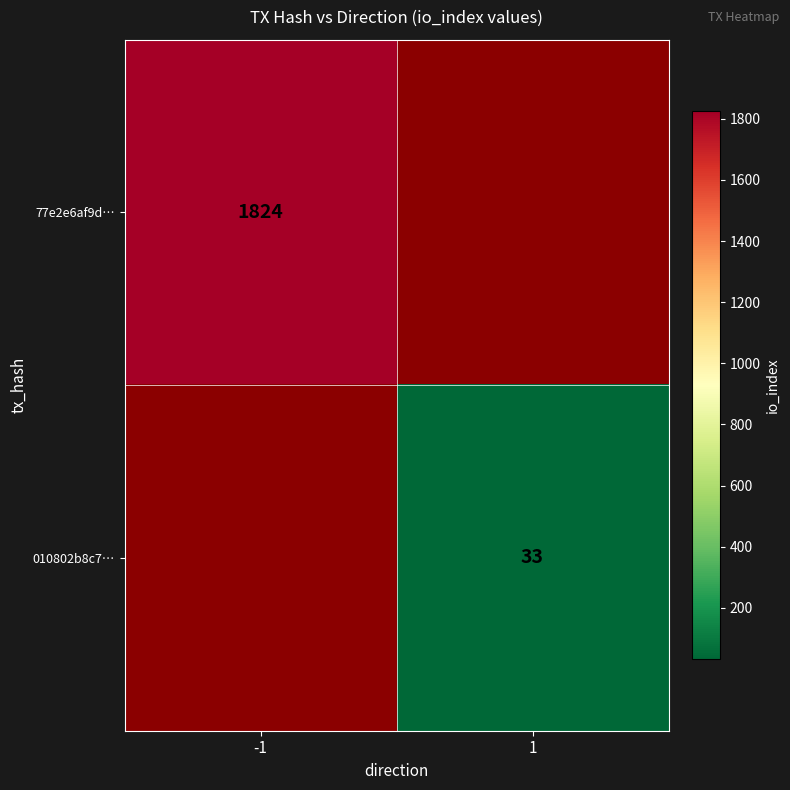

The 010802b8c7… series shows 17 at 1. True or false?

False